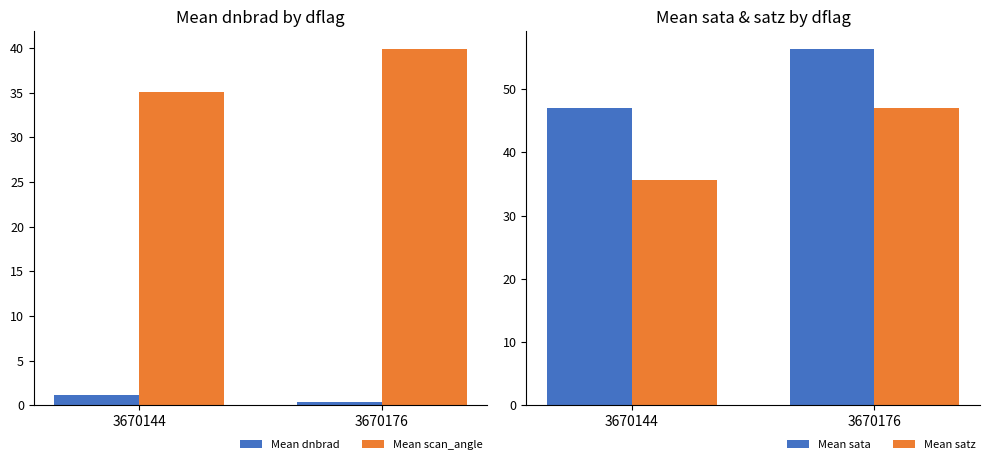

At which label is Mean satz closest to 41?

3670144